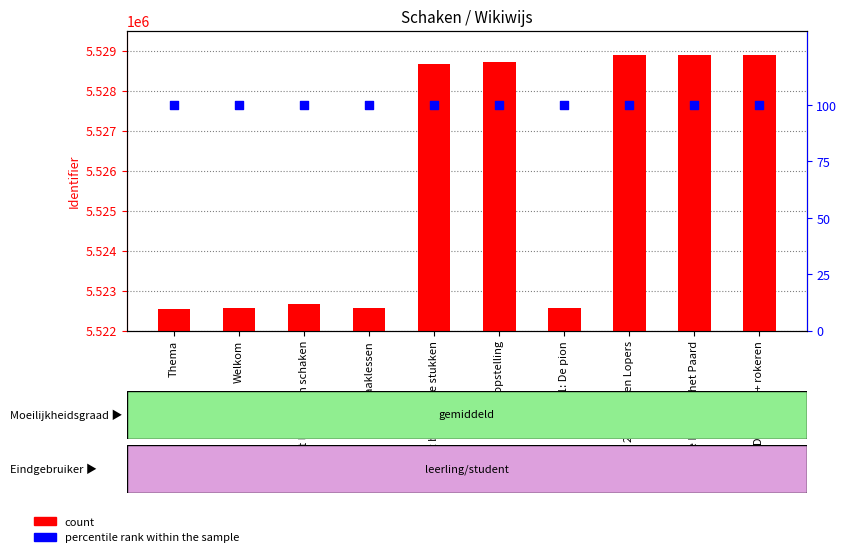

What is the total value across all series at Les 4: De koning + rokeren?

5528999